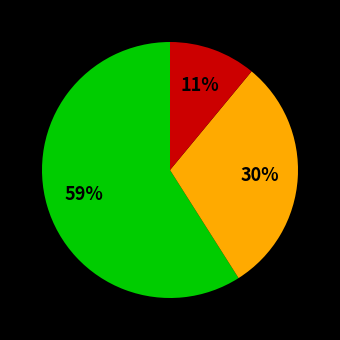

Is there any slice that represents more than half of the pie?

Yes